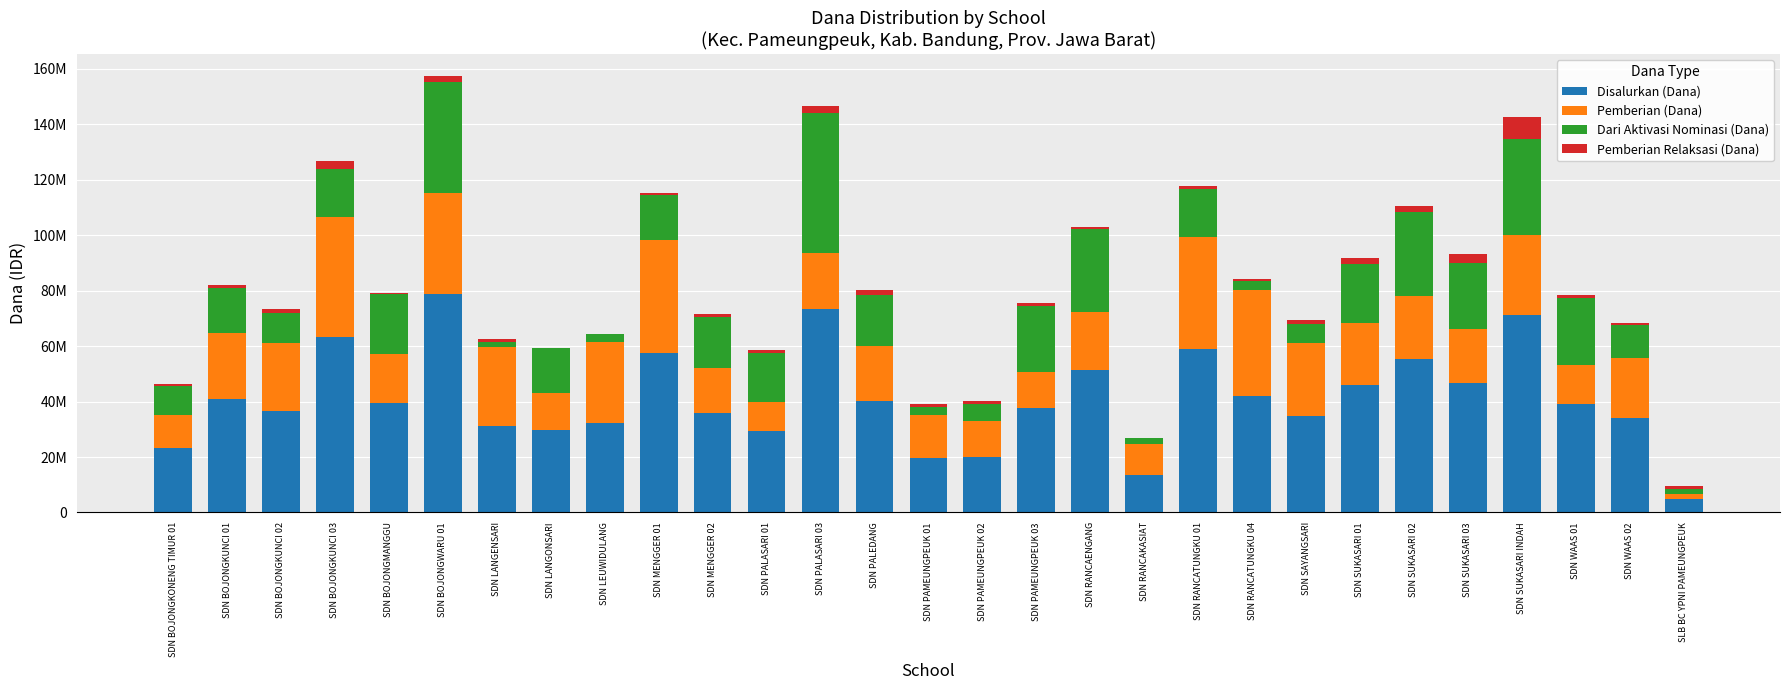

The Pemberian (Dana) series shows 58775498 at SDN BOJONGWARU 01. True or false?

False